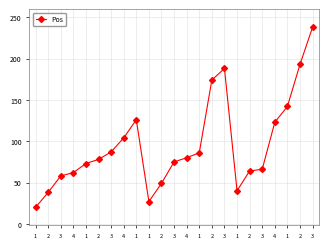

The chart shows a value of 163 at 4. True or false?

False